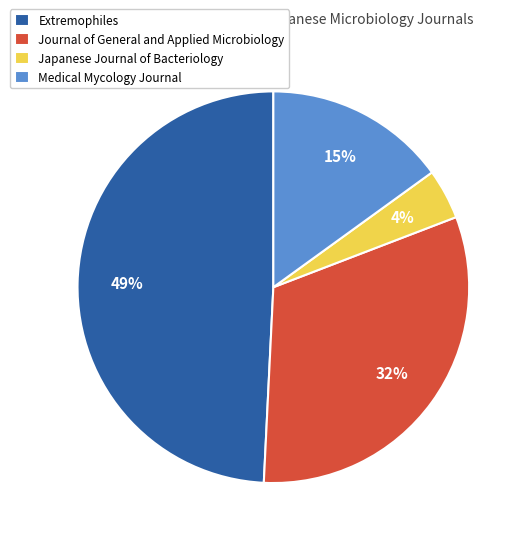

To the nearest percent, what is the difference between the largest and smallest slice percentages?

45%